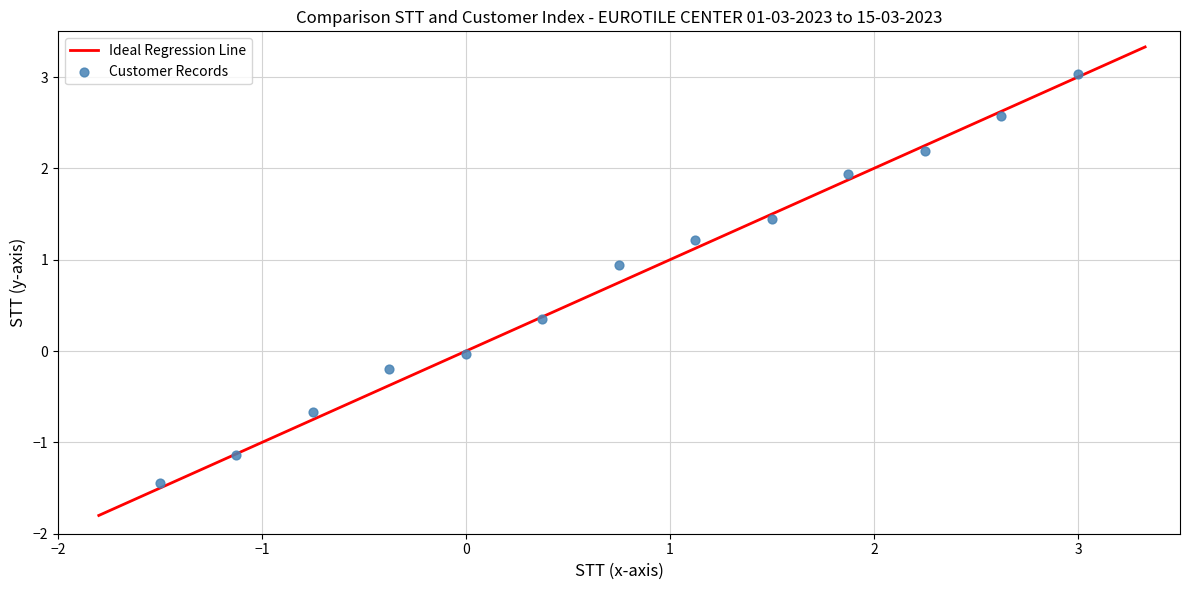

What is the range of X values (max minus min)?

4.5